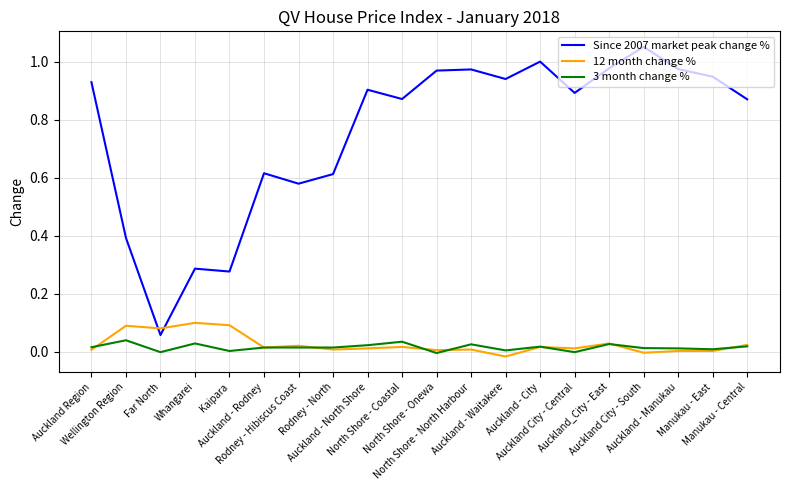

At how many categories does at least one series exceed 0?

20